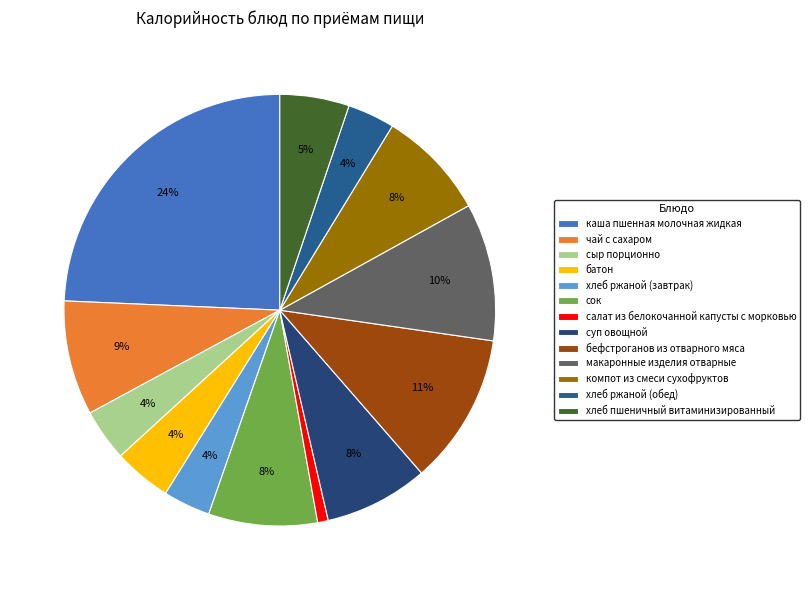

Is there any slice that represents more than half of the pie?

No